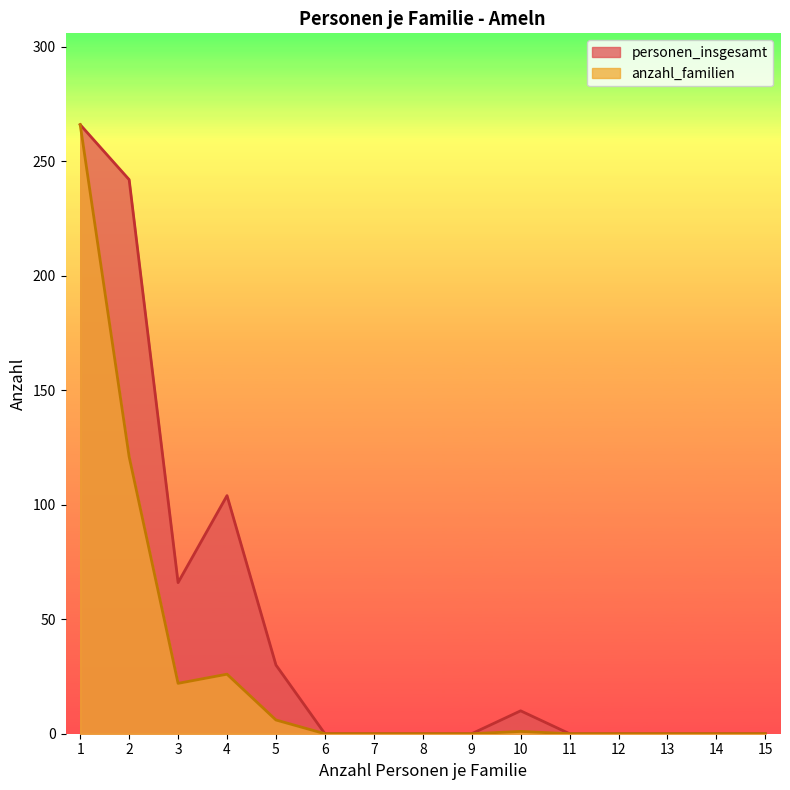

Which series has the widest spread of values?

personen_insgesamt